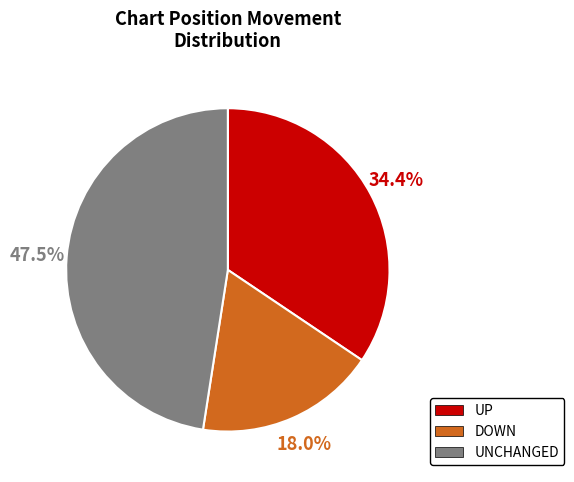

Does any single category account for the majority?

No